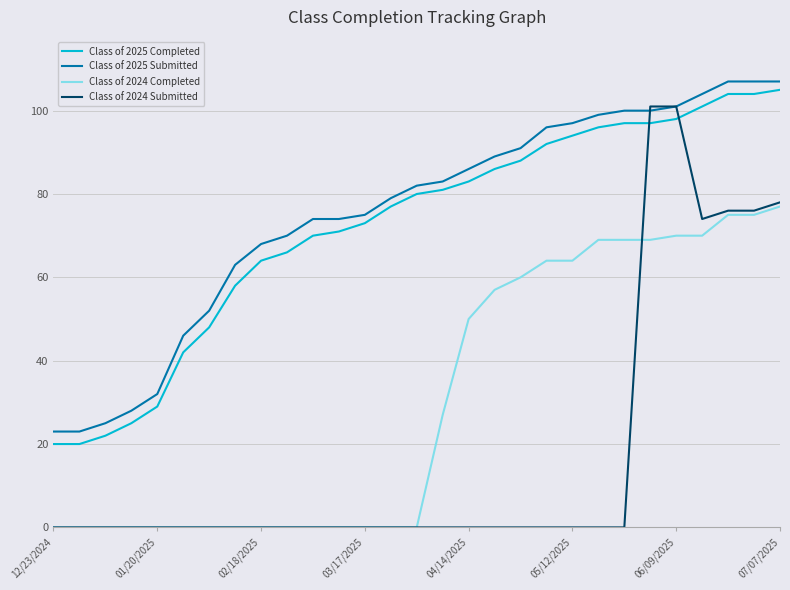

What is the greatest value displayed?

107